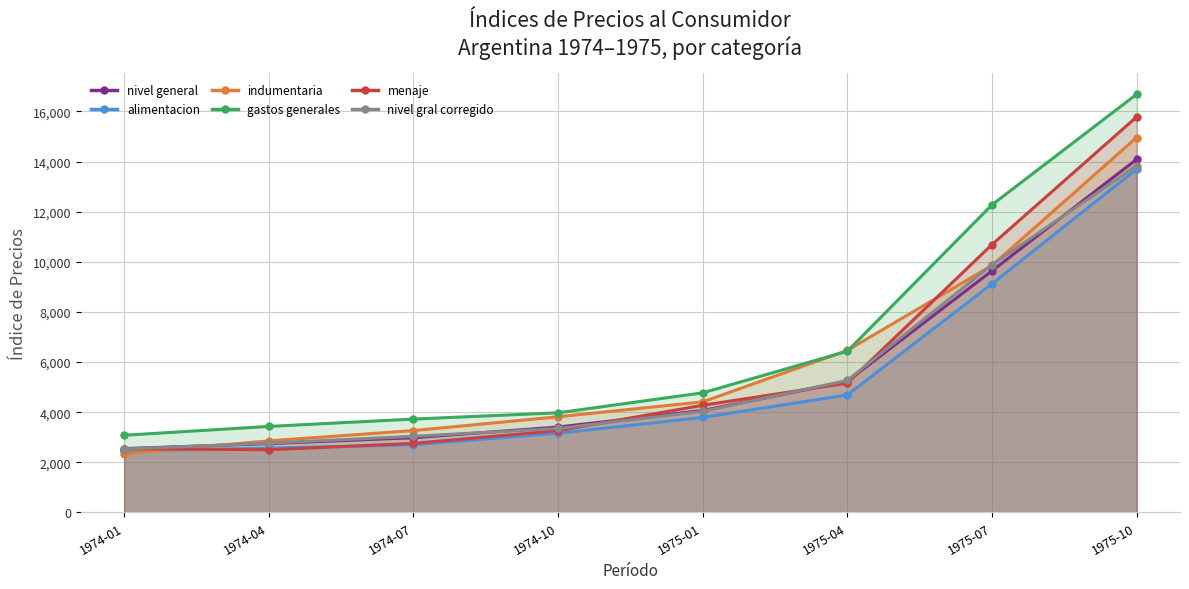

True or false: menaje has more than 2 interior local peaks.

False